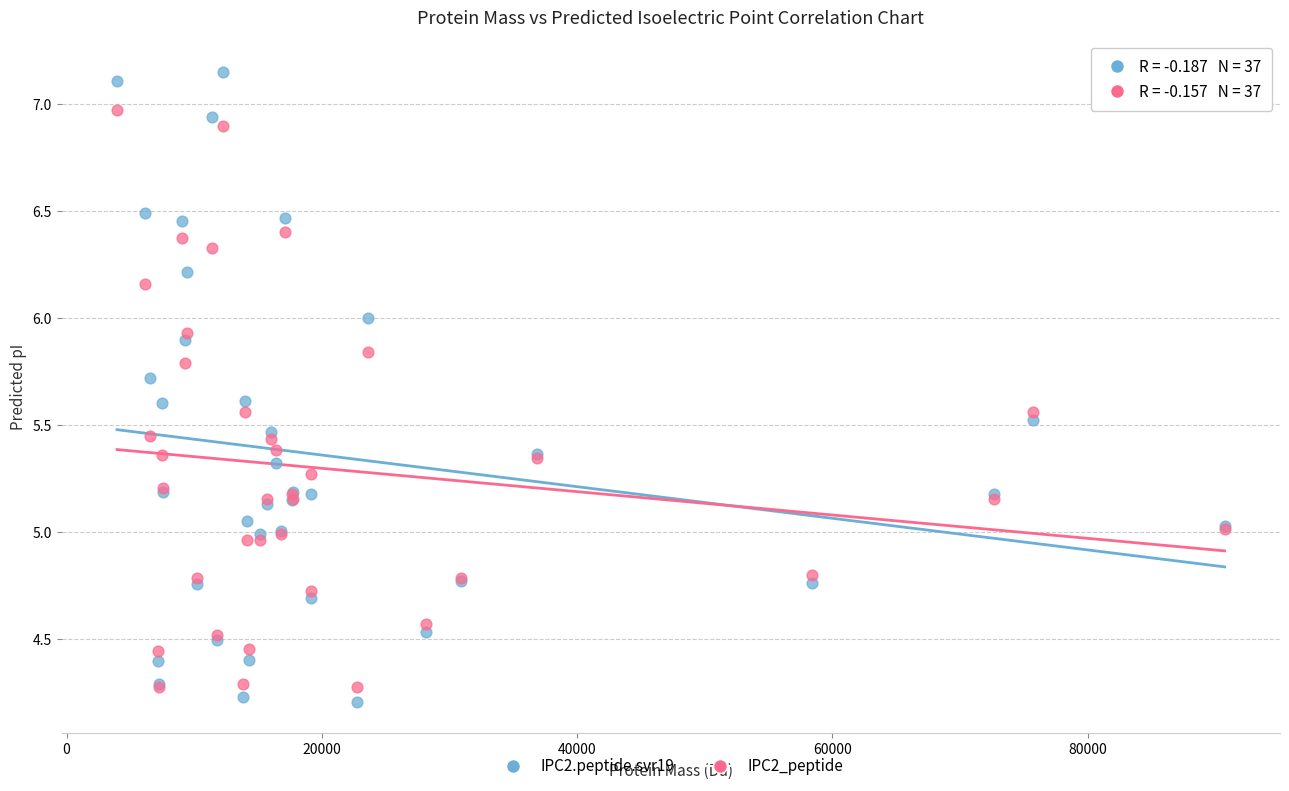

What are all the series names shown in the legend?

IPC2.peptide.svr19, IPC2_peptide